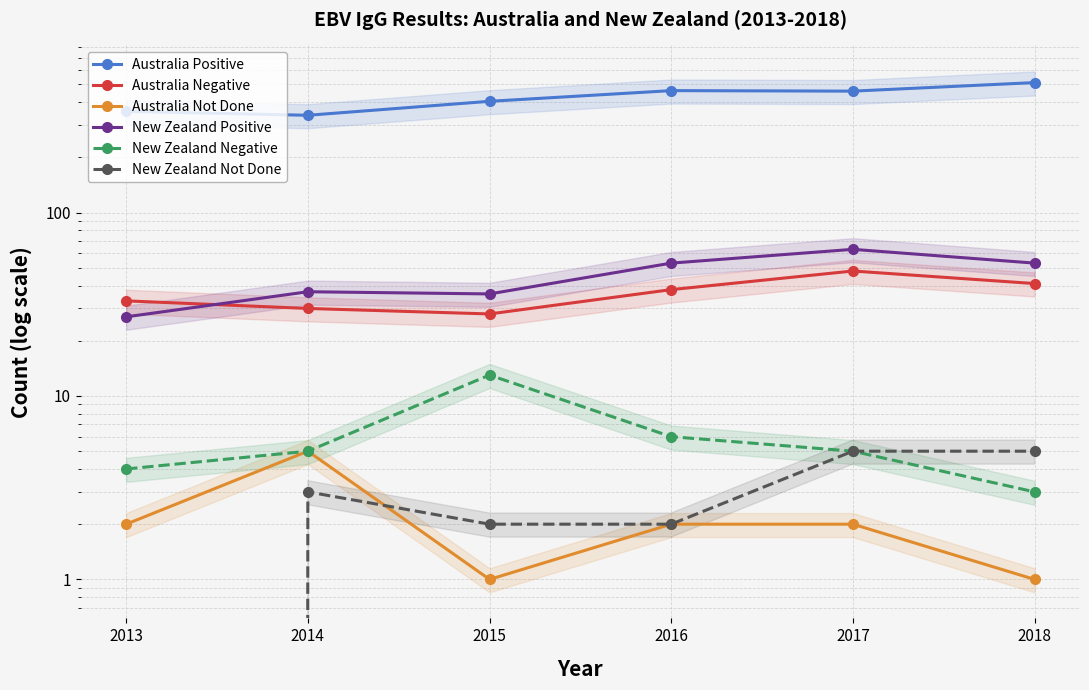

At which category does New Zealand Not Done reach its first local peak?

2014